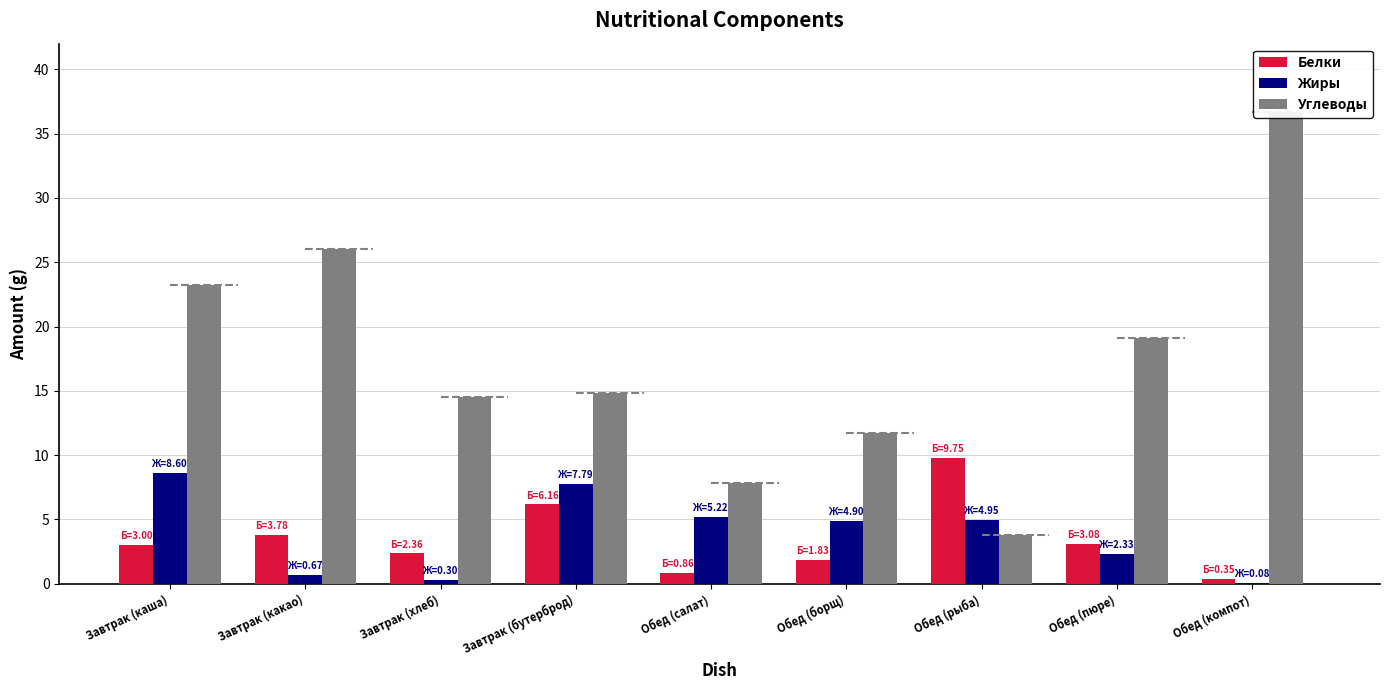

True or false: Жиры has a value of 3.1 at Обед (салат).

False